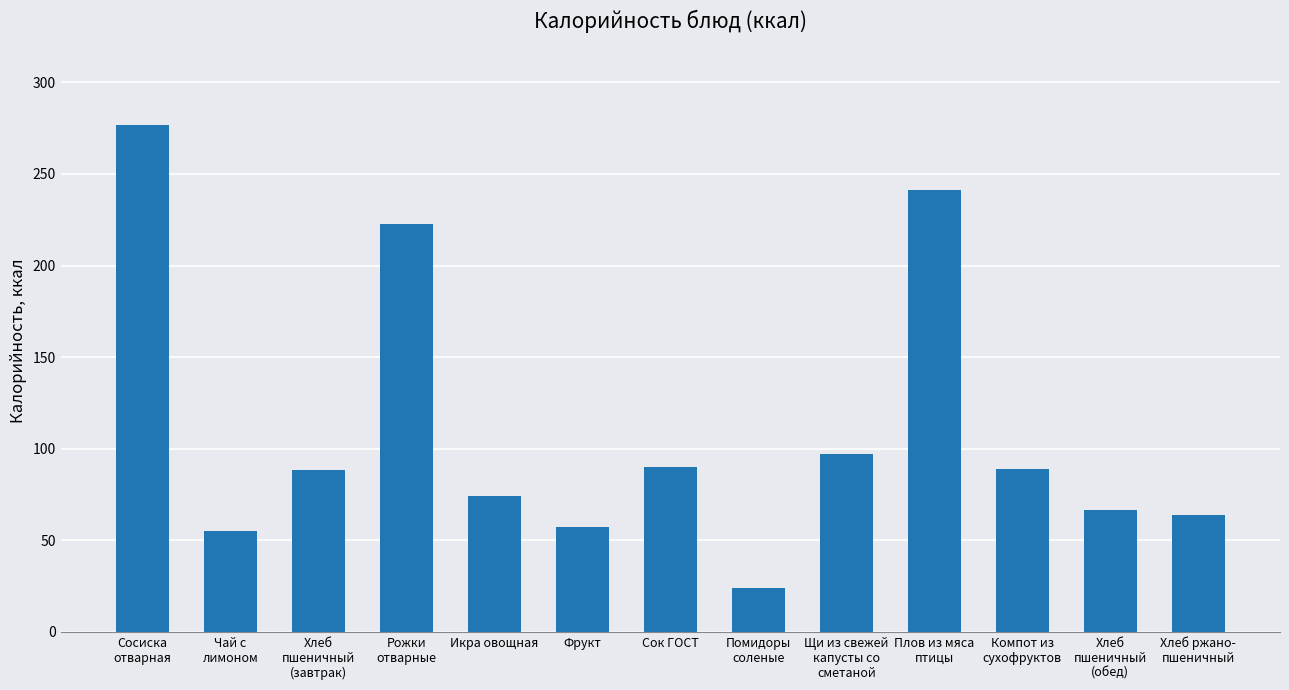

Which label corresponds to the largest value in the chart?

Сосиска
отварная